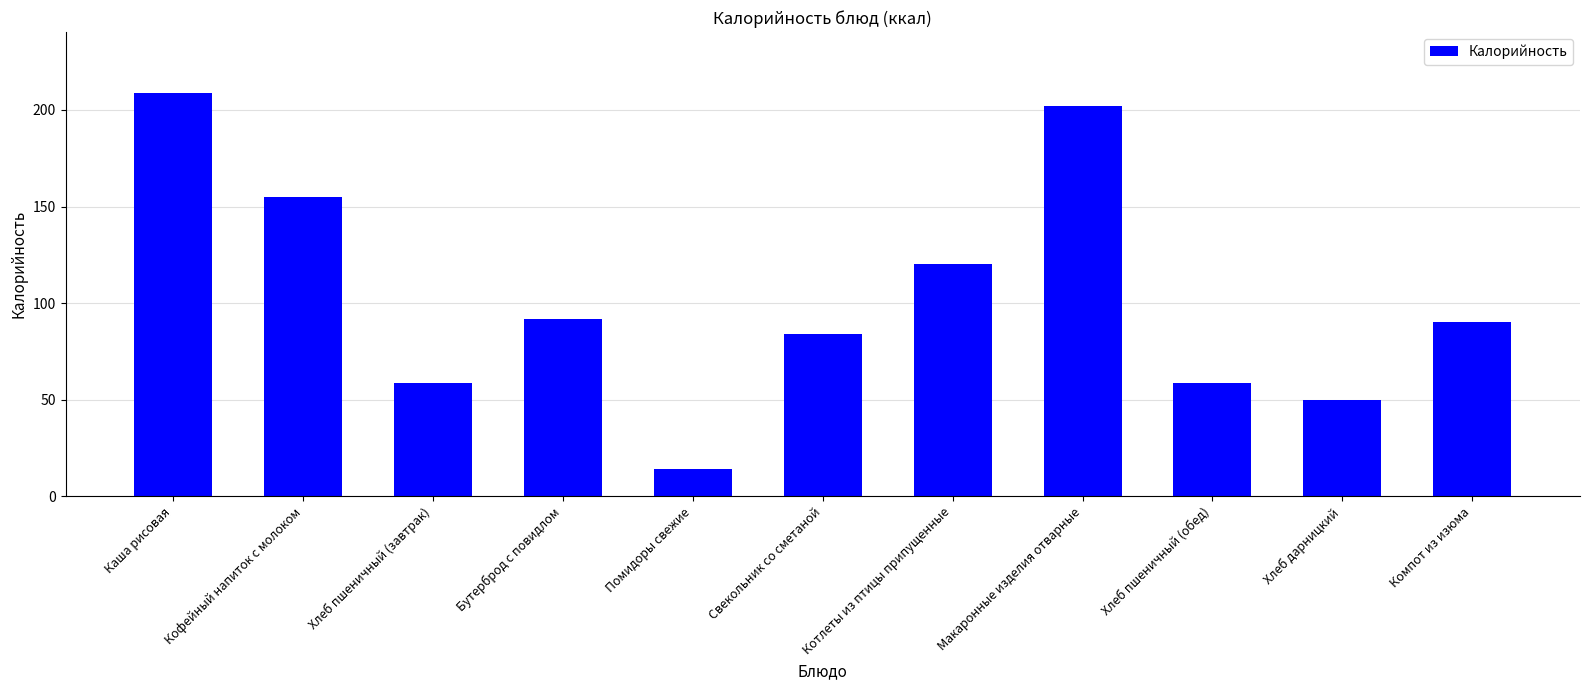

Which category has the lowest value across all series?

Помидоры свежие